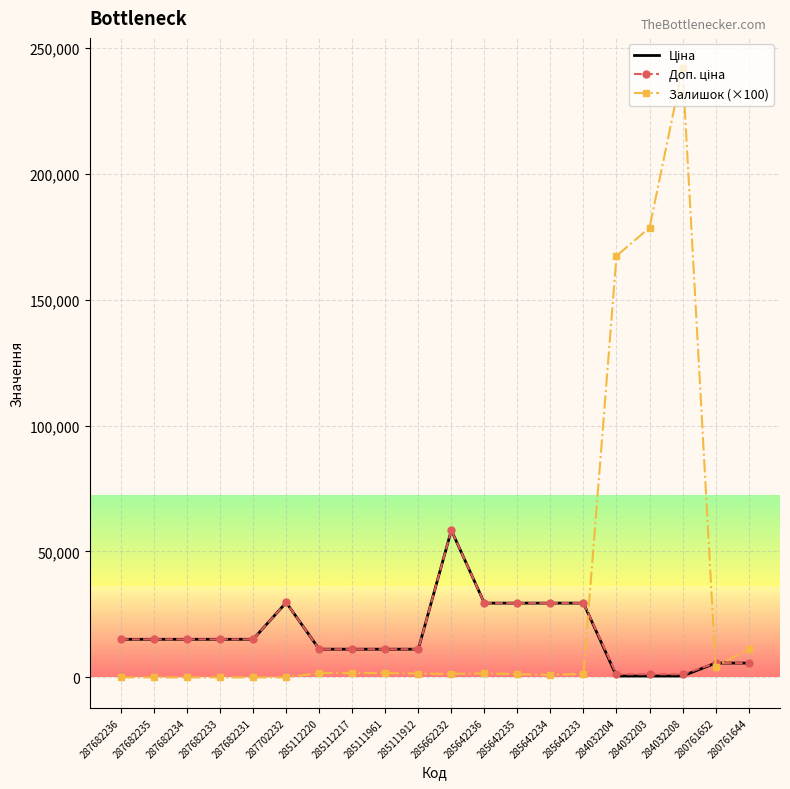

Which series has the largest range (max minus min)?

Залишок (×100)